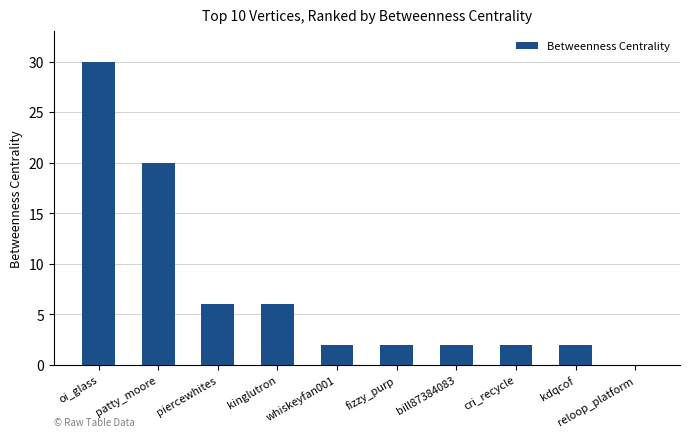

What is the greatest value displayed?

30